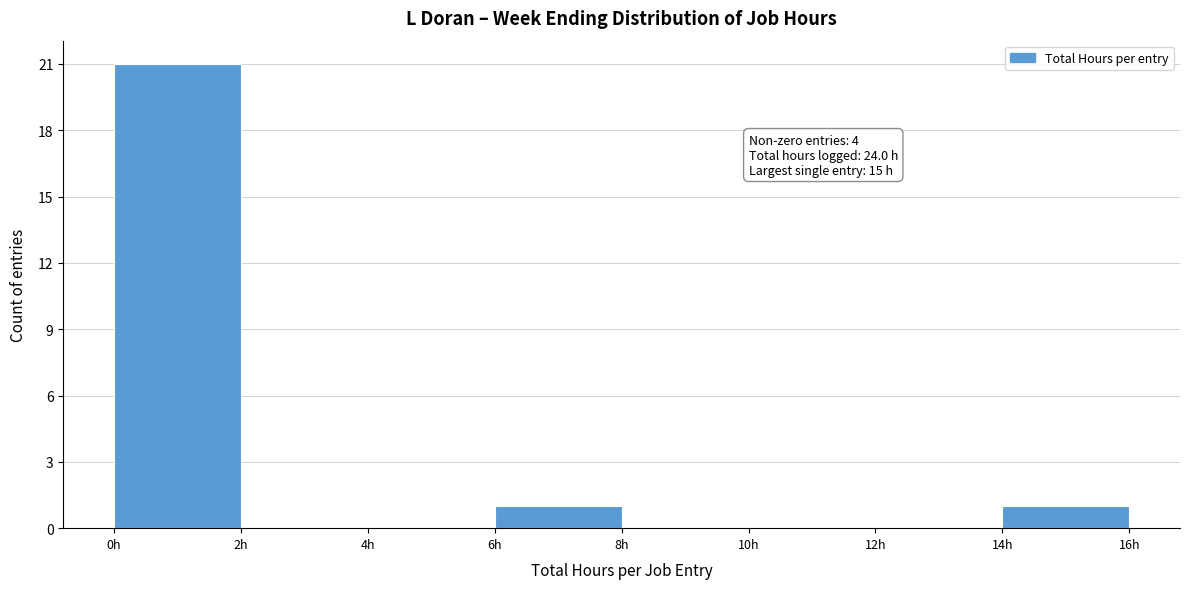

Which range on the x-axis has the tallest bar?

0 to 2